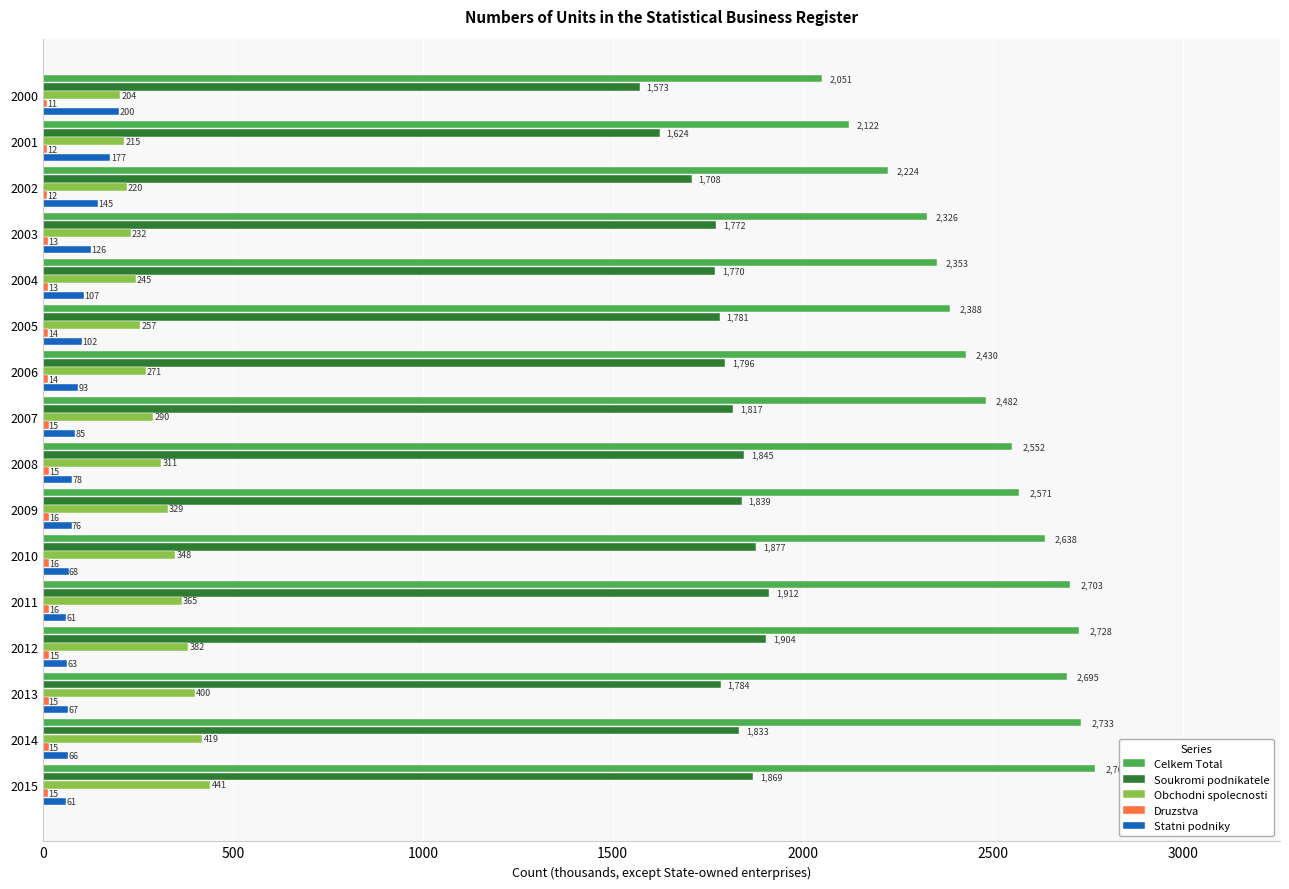

At which category is the sum across all series the highest?

2015